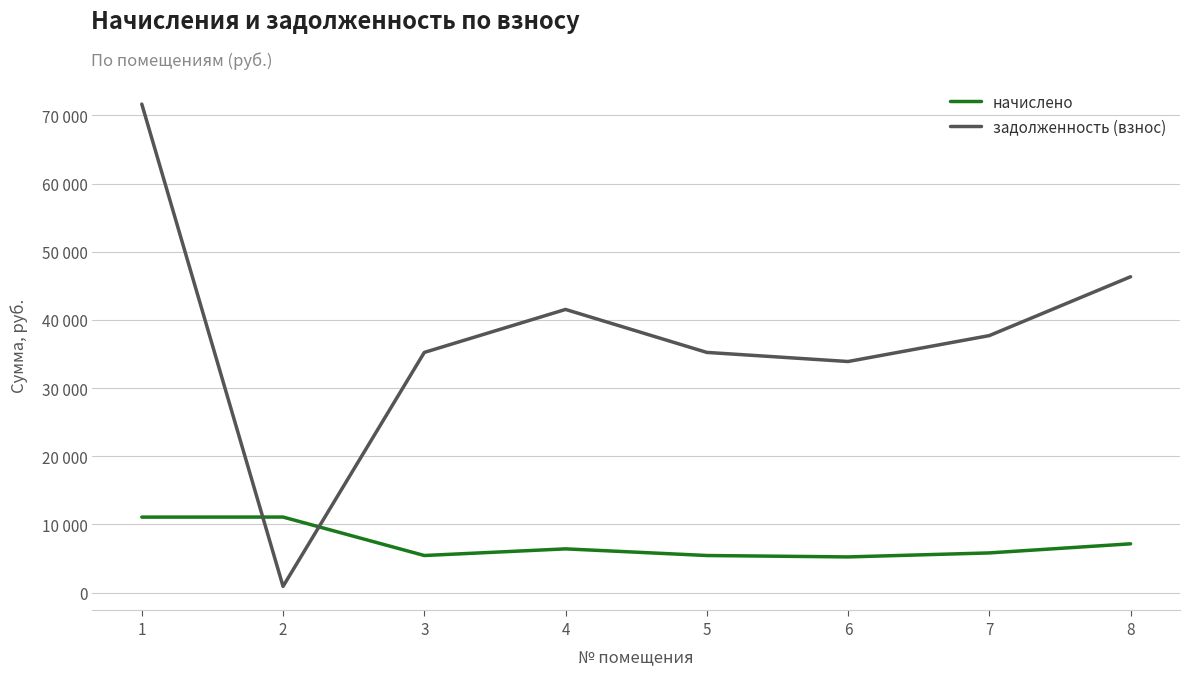

Is this an area chart (filled region under the line)?

No